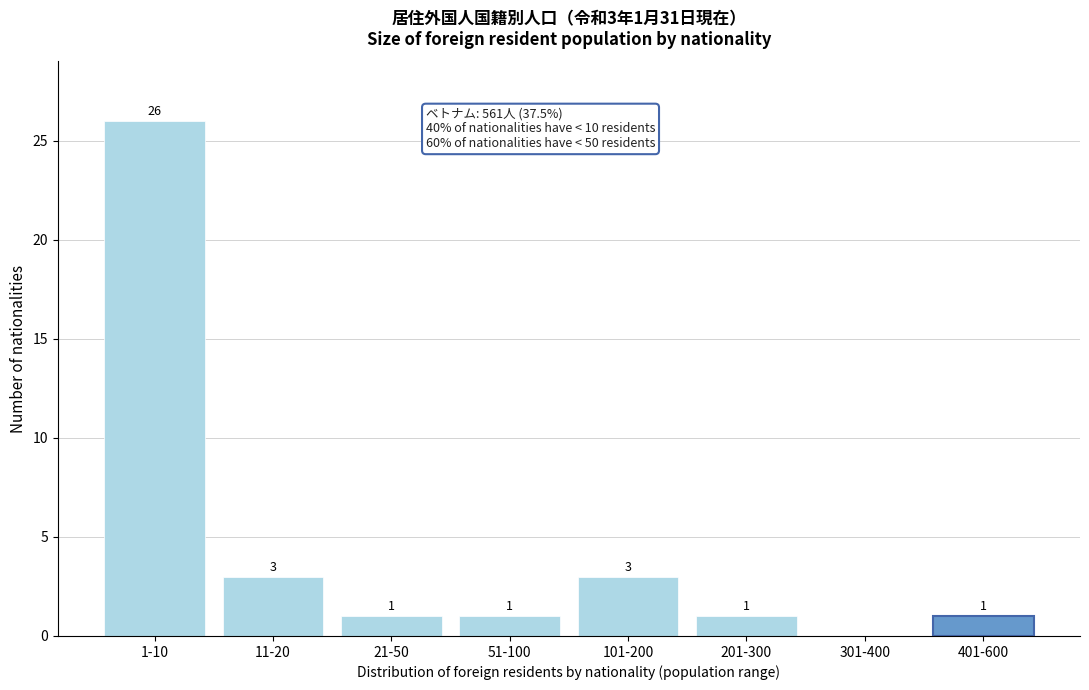

Reading left to right, transcribe all the data shown in this chart.

1-10=26	11-20=3	21-50=1	51-100=1	101-200=3	201-300=1	301-400=0	401-600=1